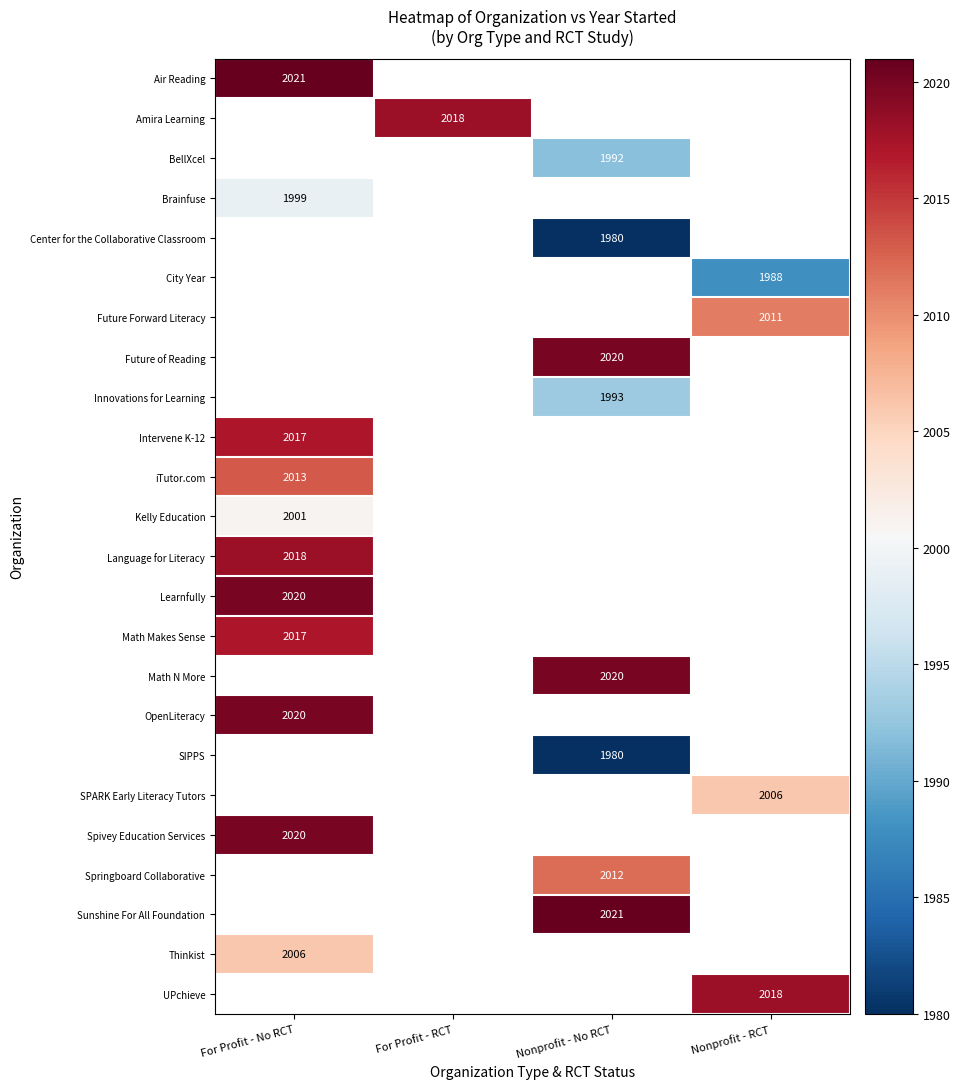

True or false: Springboard Collaborative has a value of 1253 at Nonprofit - No RCT.

False